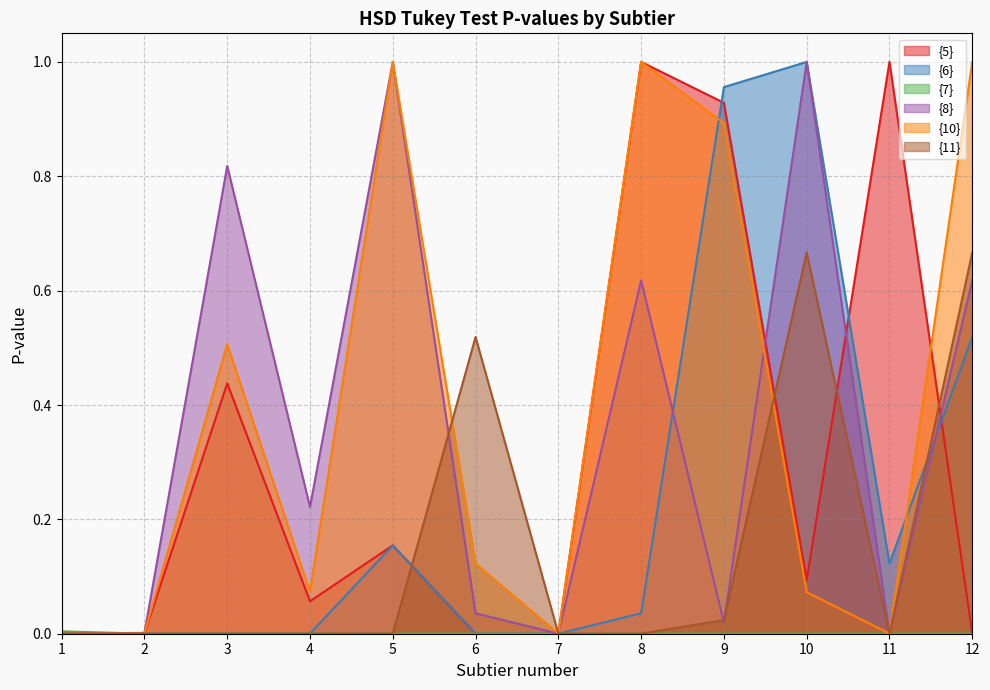

The value of {10} at 1 is 0.0. True or false?

True